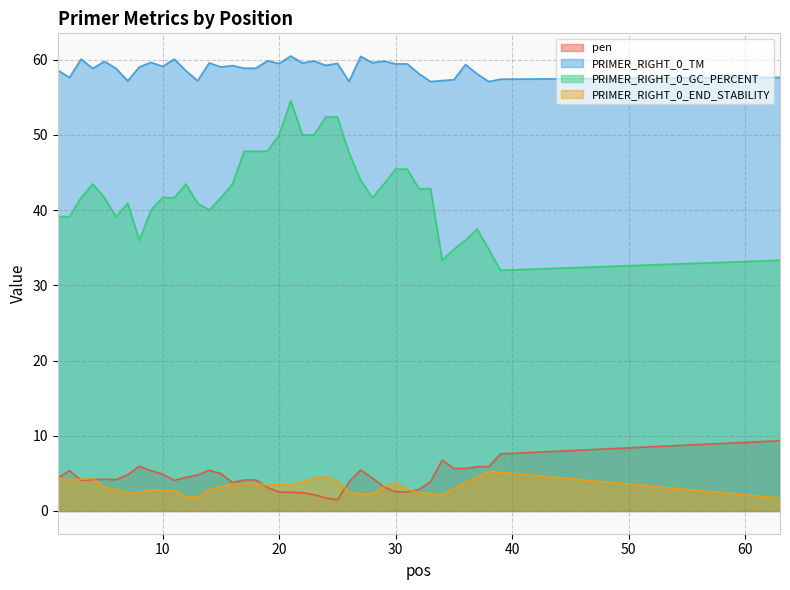

Where does the PRIMER_RIGHT_0_END_STABILITY series first go above 3?

1